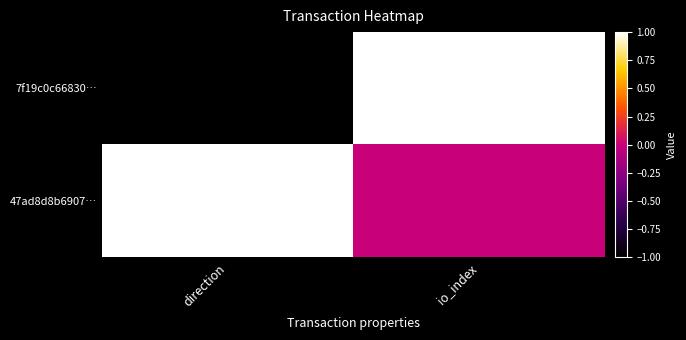

What is the difference between the highest and lowest values at io_index?

1